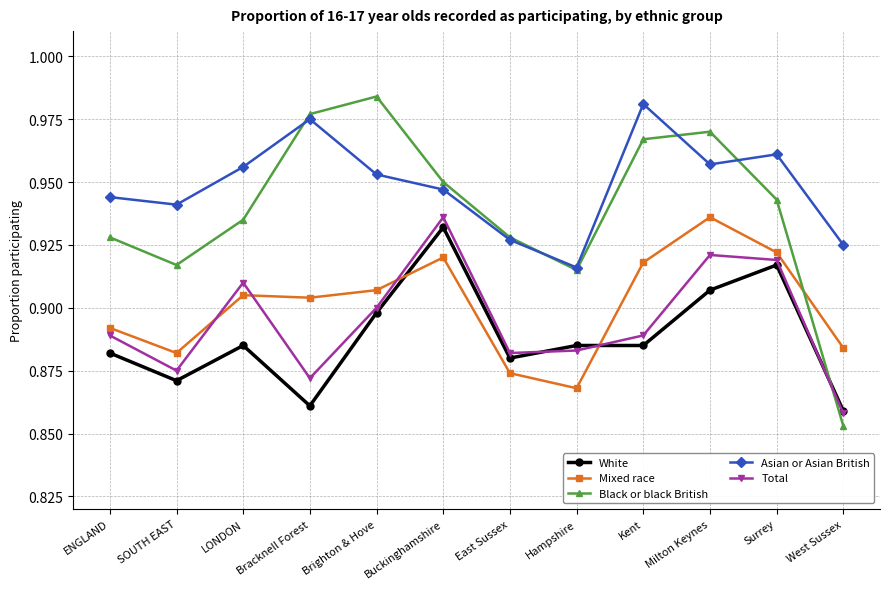

Which category has the highest value across all series?

Brighton & Hove